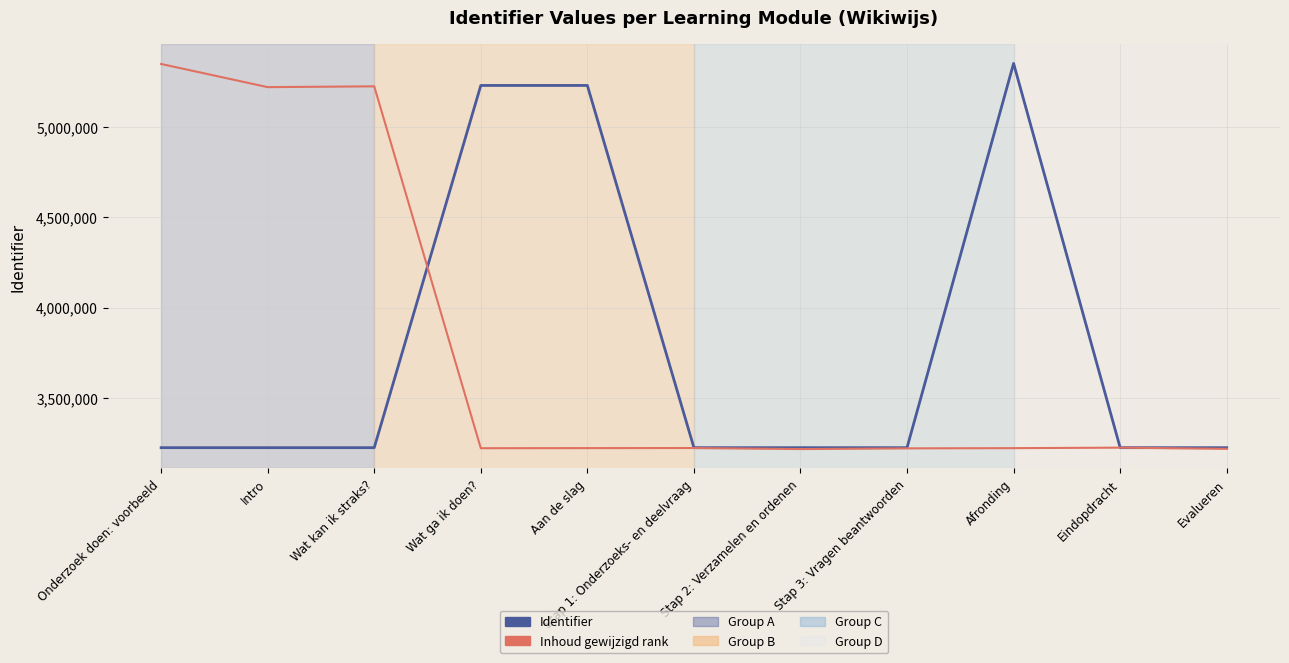

Where do Identifier and Inhoud gewijzigd rank first cross each other?

Wat kan ik straks? and Wat ga ik doen?